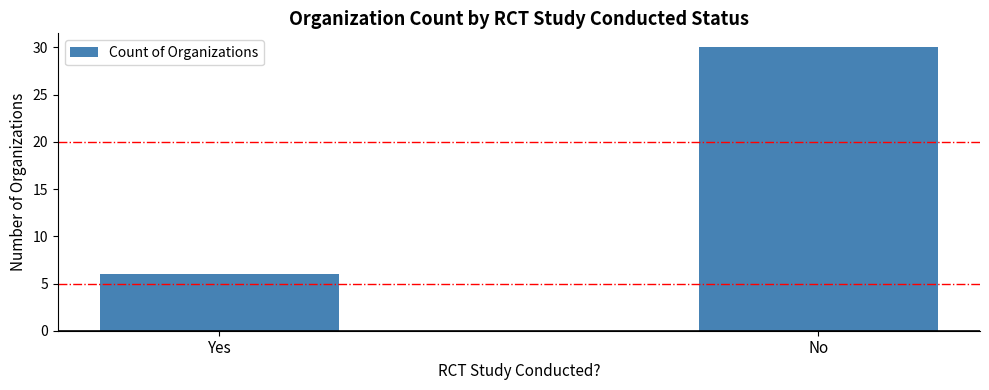

What is the label of the 1st bar from the left?

Yes